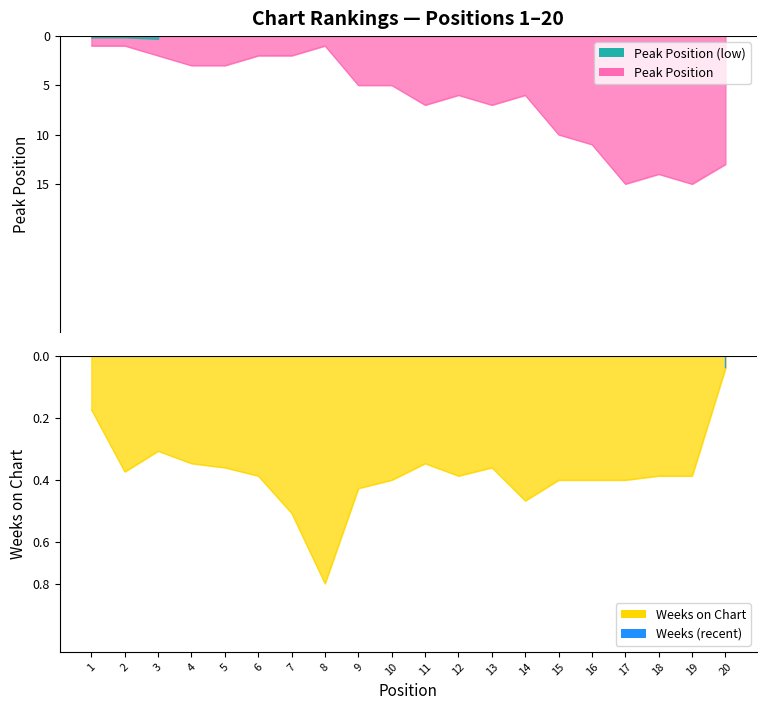

What is the value of the Peak Position point at the 11th from the left?

7